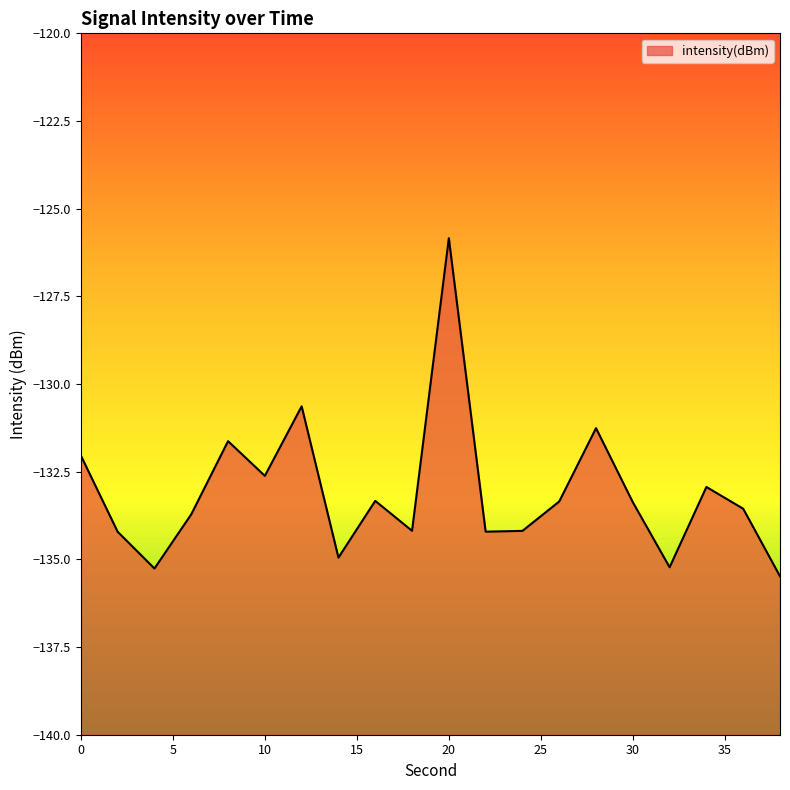

How many distinct data groups are displayed?

1